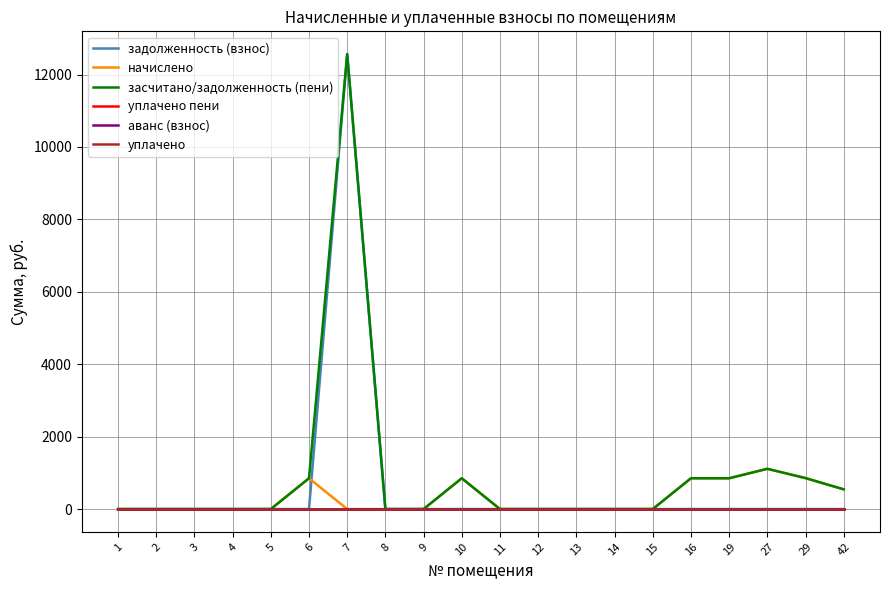

Reading left to right, transcribe all the data shown in this chart.

задолженность (взнос): 1=0.0	2=0.0	3=0.0	4=0.0	5=0.0	6=0.0	7=12566.2	8=0.0	9=0.0	10=0.0	11=0.0	12=0.0	13=0.0	14=0.0	15=0.0	16=0.0	19=0.0	27=0.0	29=0.0	42=0.0
начислено: 1=0.0	2=0.0	3=0.0	4=0.0	5=0.0	6=850.5	7=0.0	8=0.0	9=0.0	10=850.5	11=0.0	12=0.0	13=0.0	14=0.0	15=0.0	16=850.5	19=850.5	27=1111.6	29=855.3	42=544.3
засчитано/задолженность (пени): 1=0.0	2=0.0	3=0.0	4=0.0	5=0.0	6=850.5	7=12566.2	8=0.0	9=0.0	10=850.5	11=0.0	12=0.0	13=0.0	14=0.0	15=0.0	16=850.5	19=850.5	27=1111.6	29=855.3	42=544.3
уплачено пени: 1=0.0	2=0.0	3=0.0	4=0.0	5=0.0	6=0.0	7=0.0	8=0.0	9=0.0	10=0.0	11=0.0	12=0.0	13=0.0	14=0.0	15=0.0	16=0.0	19=0.0	27=0.0	29=0.0	42=0.0
аванс (взнос): 1=0.0	2=0.0	3=0.0	4=0.0	5=0.0	6=0.0	7=0.0	8=0.0	9=0.0	10=0.0	11=0.0	12=0.0	13=0.0	14=0.0	15=0.0	16=0.0	19=0.0	27=0.0	29=0.0	42=0.0
уплачено: 1=0.0	2=0.0	3=0.0	4=0.0	5=0.0	6=0.0	7=0.0	8=0.0	9=0.0	10=0.0	11=0.0	12=0.0	13=0.0	14=0.0	15=0.0	16=0.0	19=0.0	27=0.0	29=0.0	42=0.0